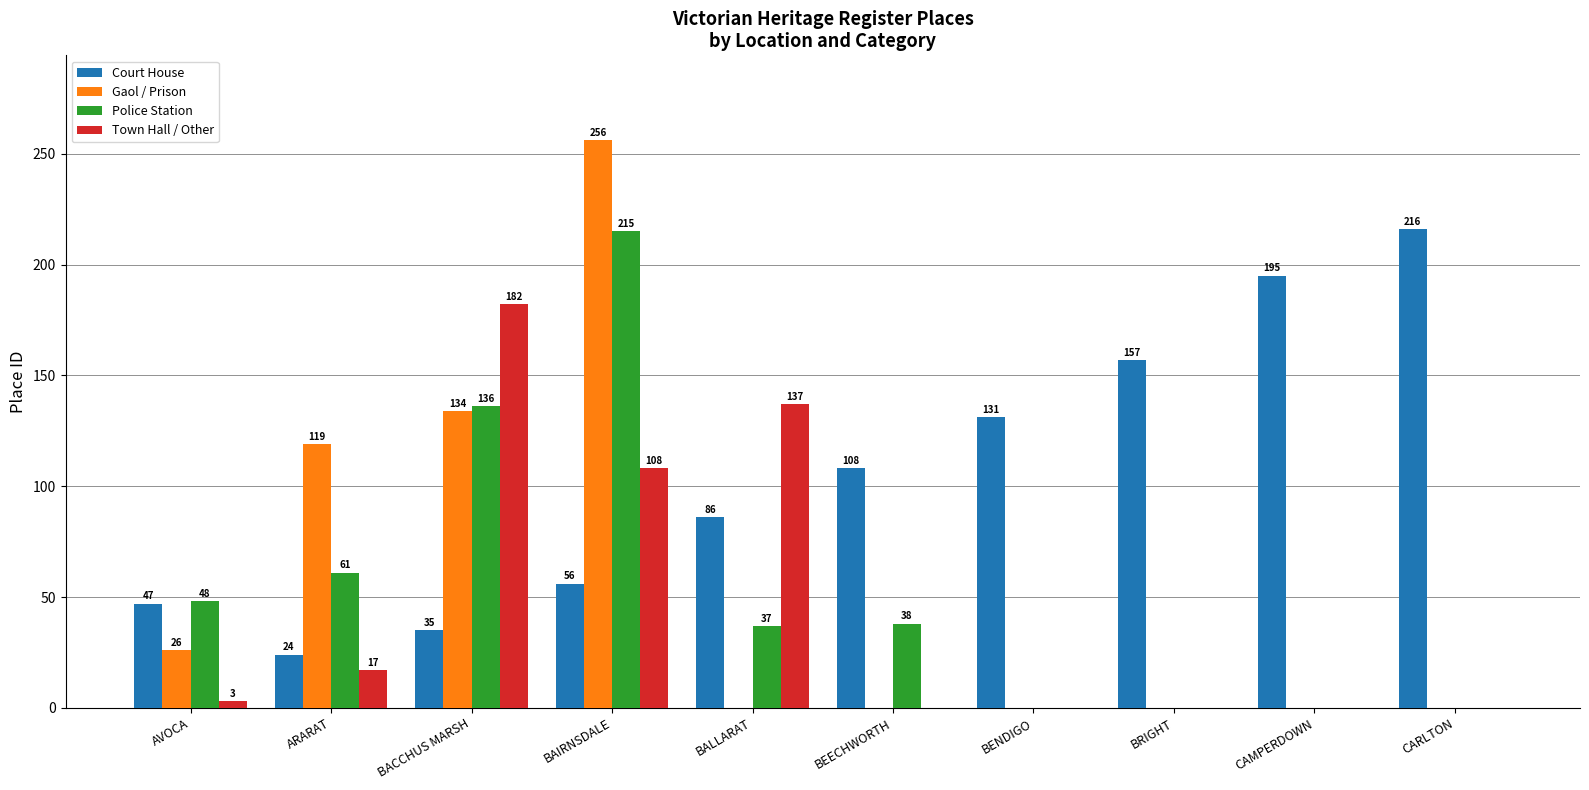

Reading left to right, transcribe all the data shown in this chart.

Court House: AVOCA=47	ARARAT=24	BACCHUS MARSH=35	BAIRNSDALE=56	BALLARAT=86	BEECHWORTH=108	BENDIGO=131	BRIGHT=157	CAMPERDOWN=195	CARLTON=216
Gaol / Prison: AVOCA=26	ARARAT=119	BACCHUS MARSH=134	BAIRNSDALE=256	BALLARAT=0	BEECHWORTH=0	BENDIGO=0	BRIGHT=0	CAMPERDOWN=0	CARLTON=0
Police Station: AVOCA=48	ARARAT=61	BACCHUS MARSH=136	BAIRNSDALE=215	BALLARAT=37	BEECHWORTH=38	BENDIGO=0	BRIGHT=0	CAMPERDOWN=0	CARLTON=0
Town Hall / Other: AVOCA=3	ARARAT=17	BACCHUS MARSH=182	BAIRNSDALE=108	BALLARAT=137	BEECHWORTH=0	BENDIGO=0	BRIGHT=0	CAMPERDOWN=0	CARLTON=0